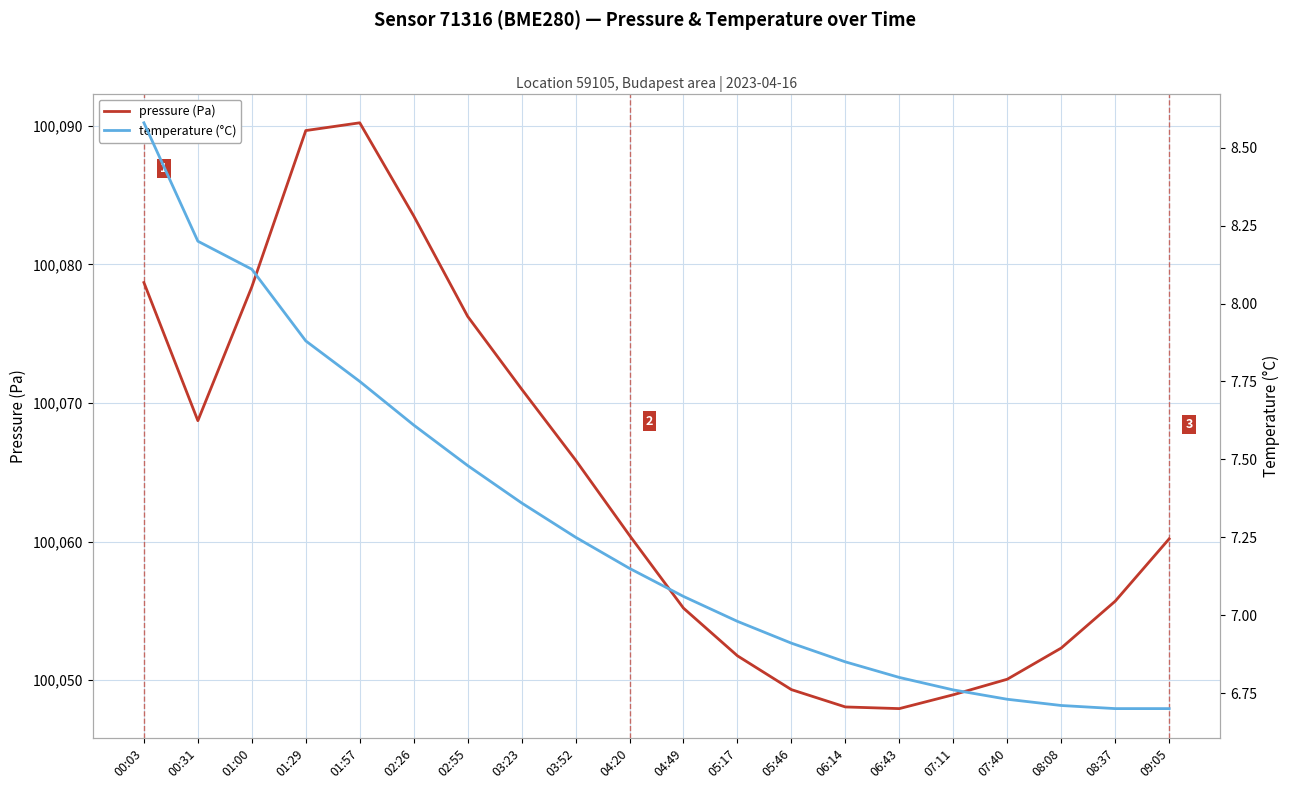

Count the number of data series in this chart.

2